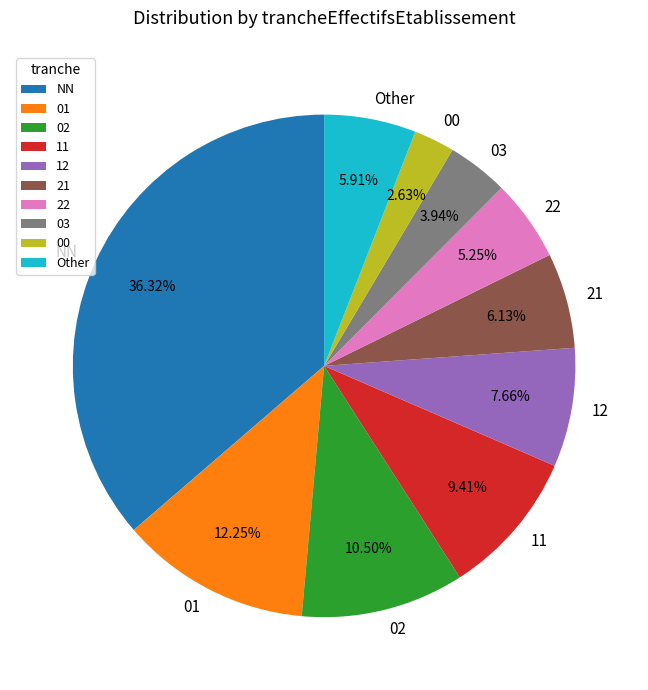

How many segments does this pie chart have?

10